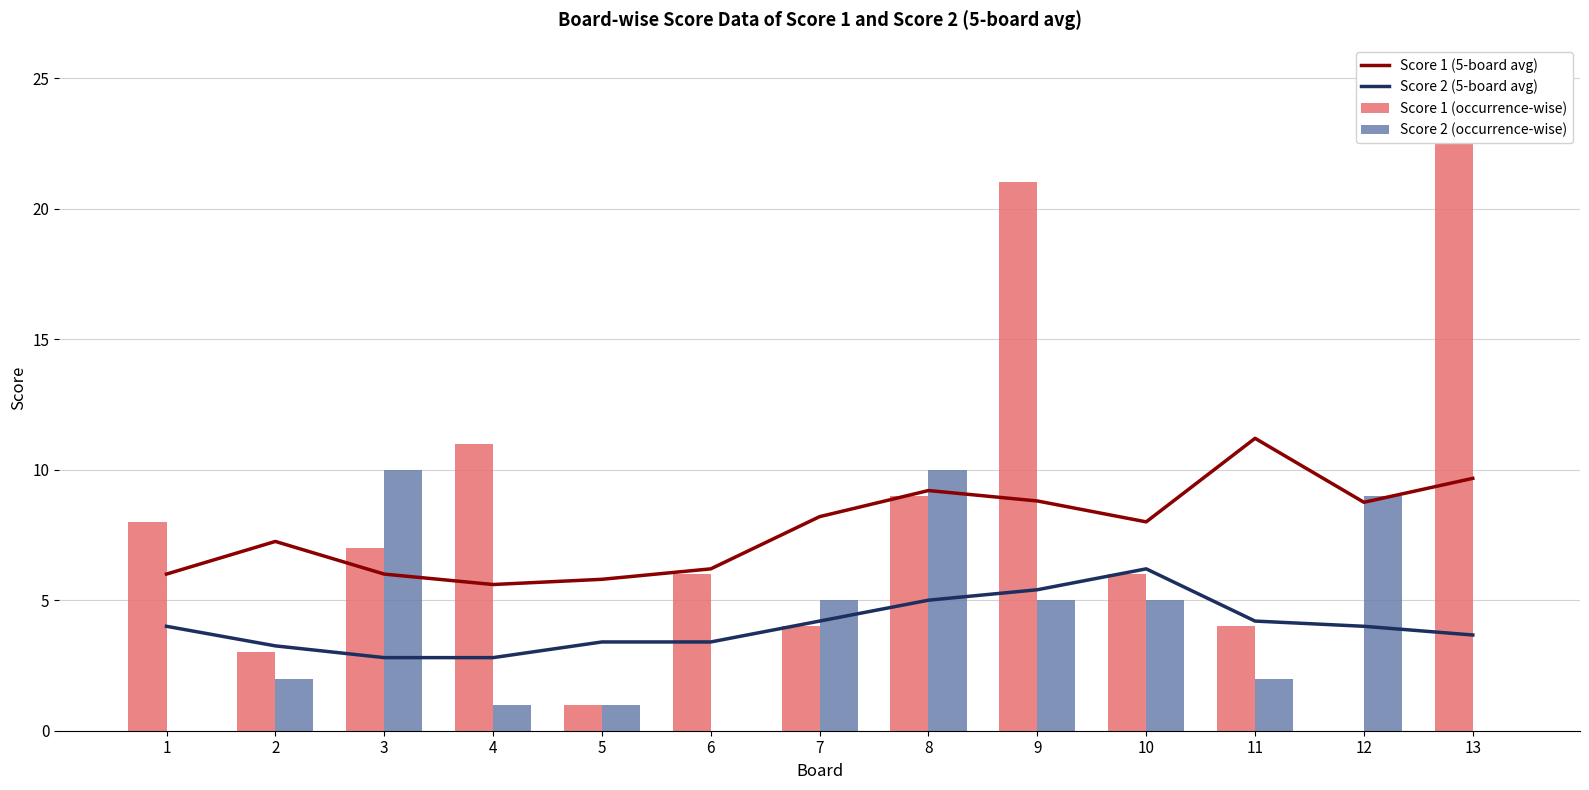

The Score 2 (5-board avg) series shows 3.7 at 9. True or false?

False